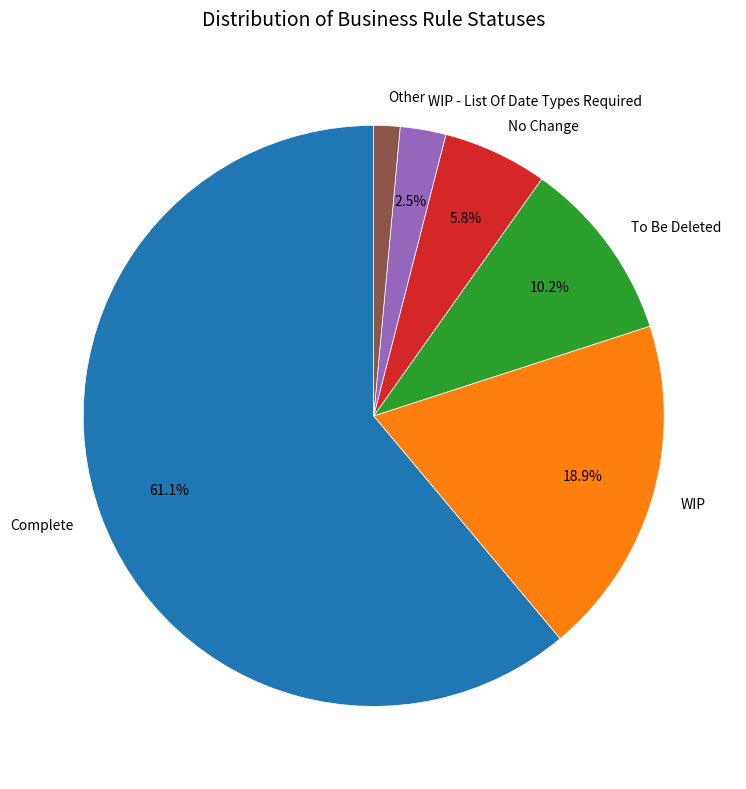

To the nearest percent, what percentage of the pie is Complete?

61%